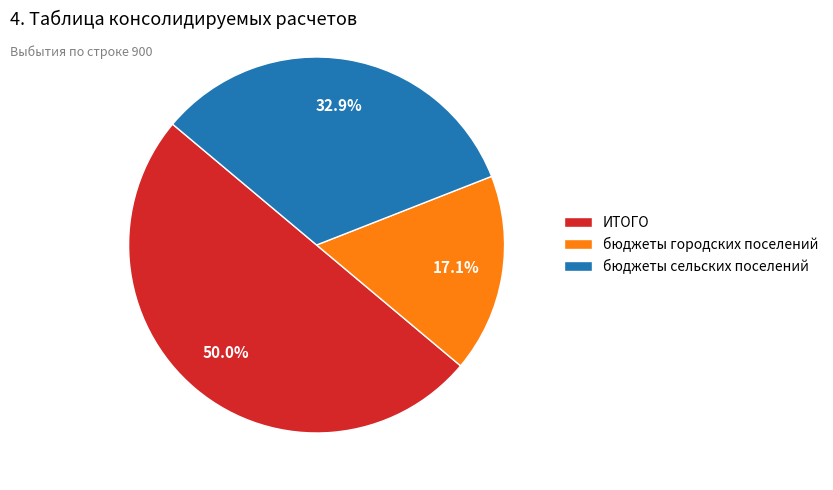

What is the ratio of the value at бюджеты сельских поселений to the value at ИТОГО?

0.7